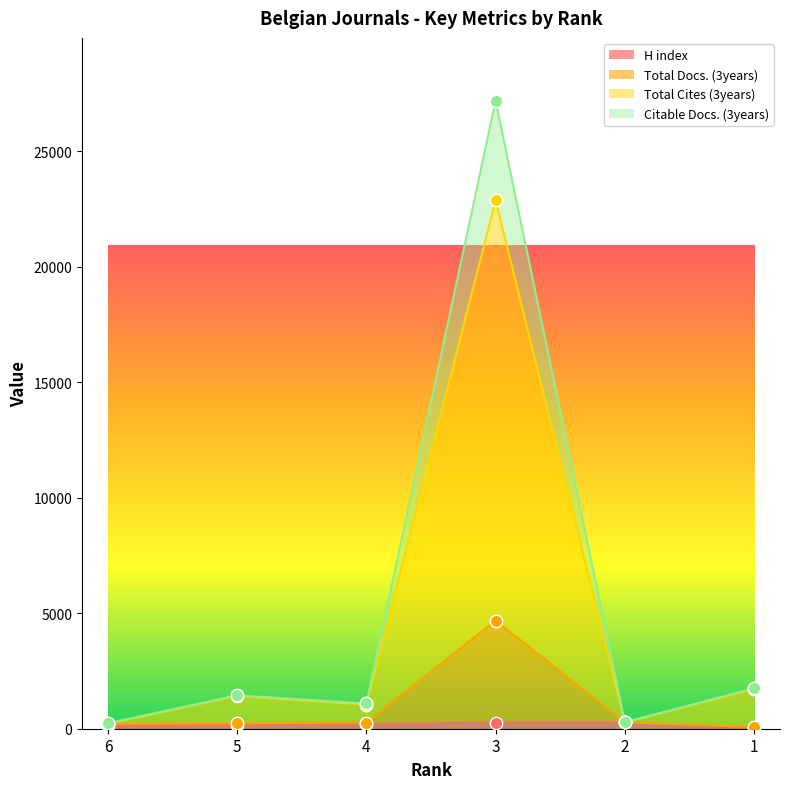

At how many categories does at least one series exceed 18028?

1